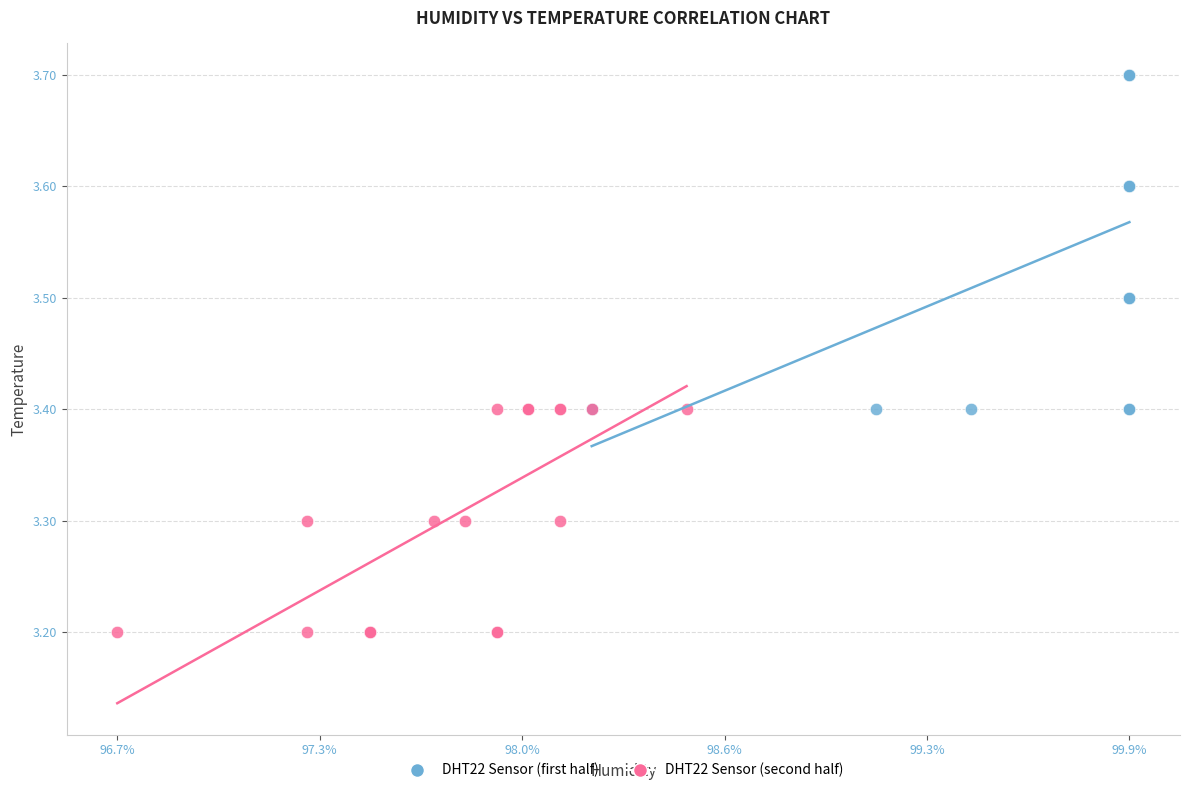

Which series reaches the maximum Y coordinate?

DHT22 Sensor (first half)